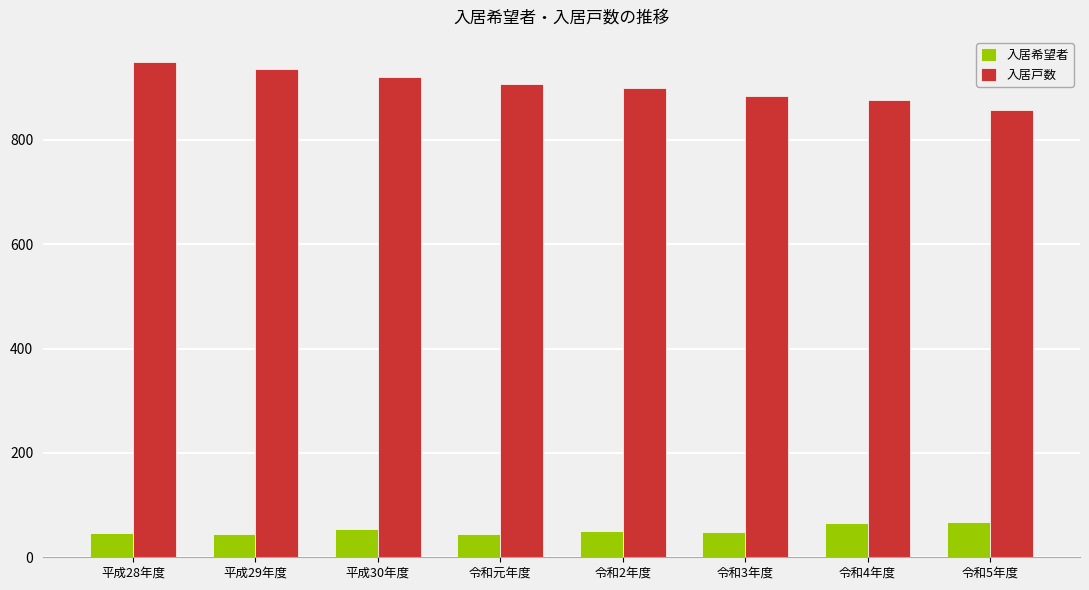

Which category has the highest value in the 入居戸数 series?

平成28年度